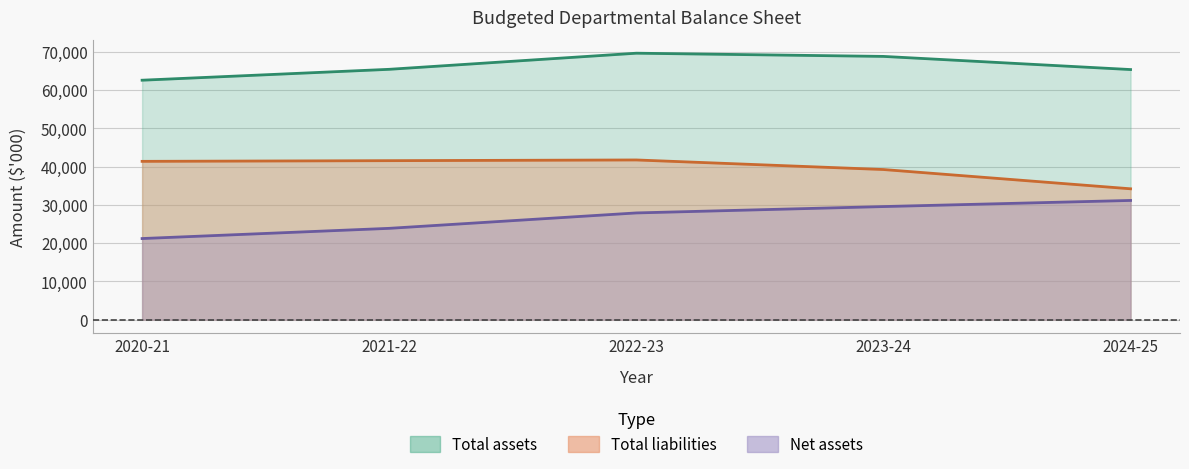

What is the maximum value for Total assets?

69636